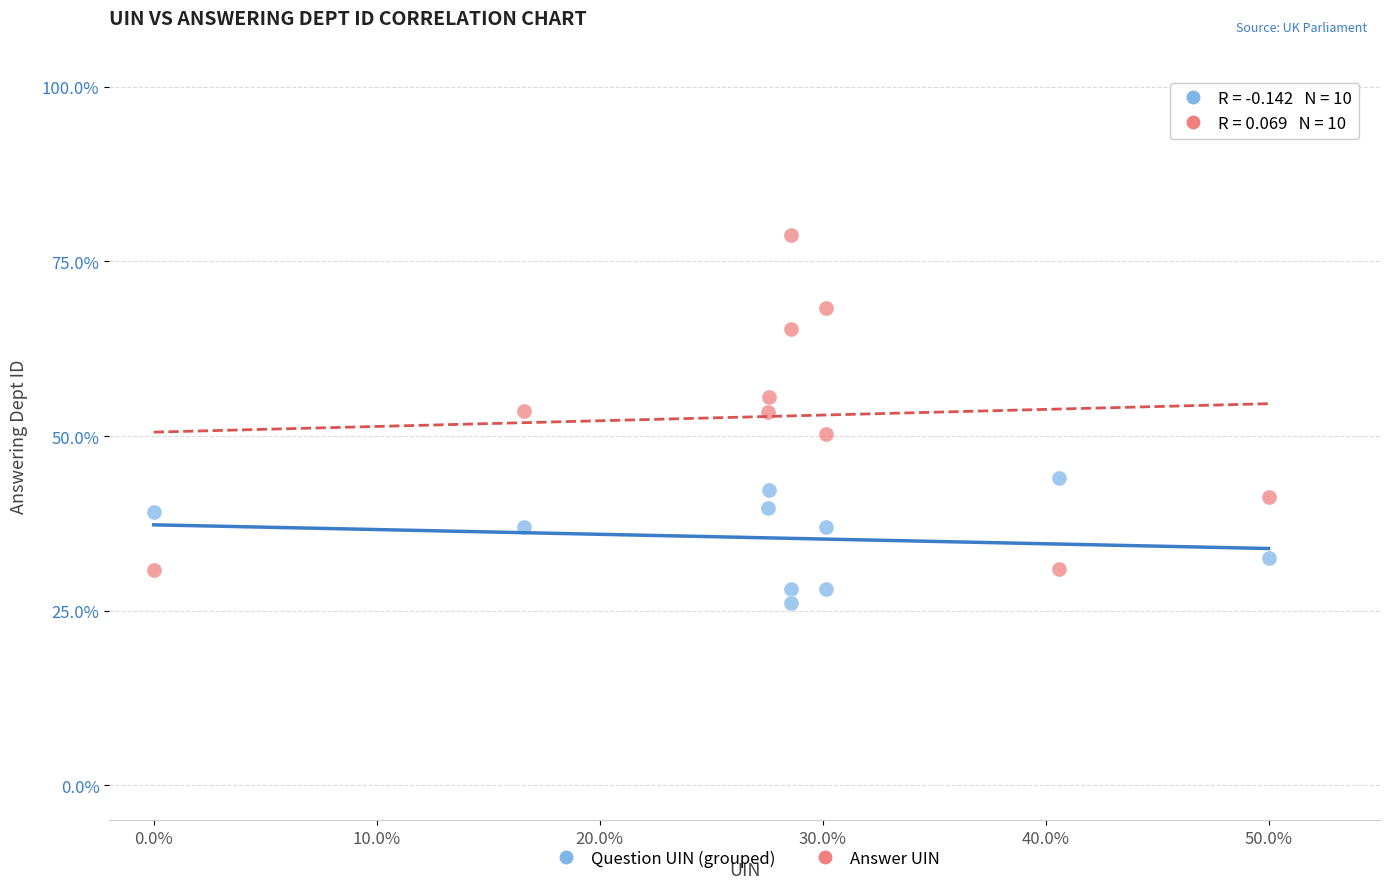

Which series reaches the maximum Y coordinate?

Answer UIN